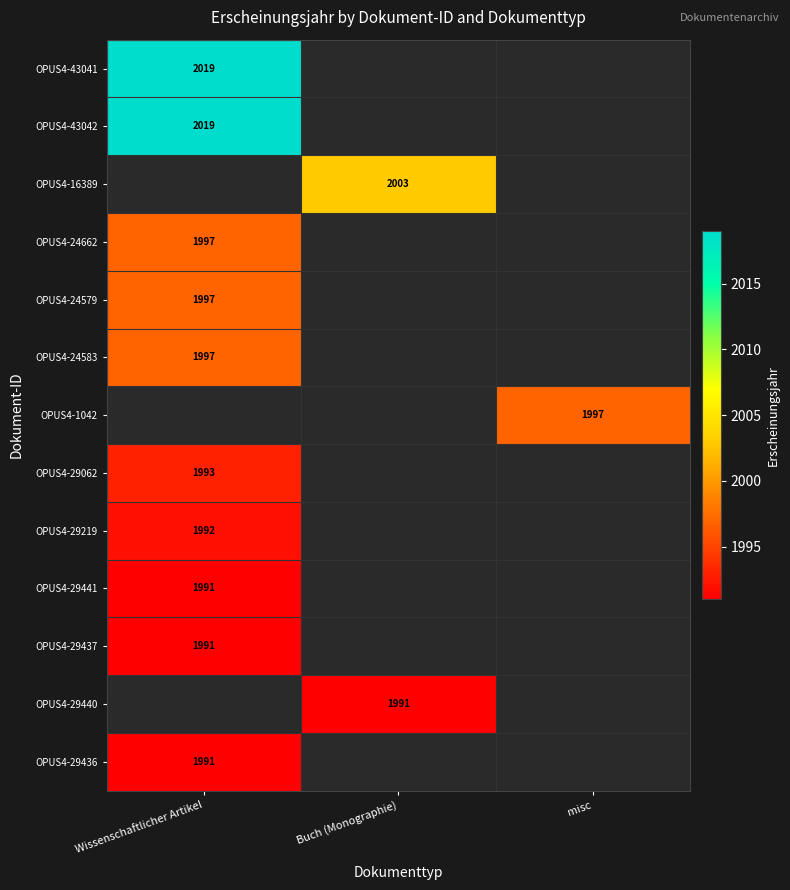

The value of OPUS4-24583 at Wissenschaftlicher Artikel is 3260. True or false?

False